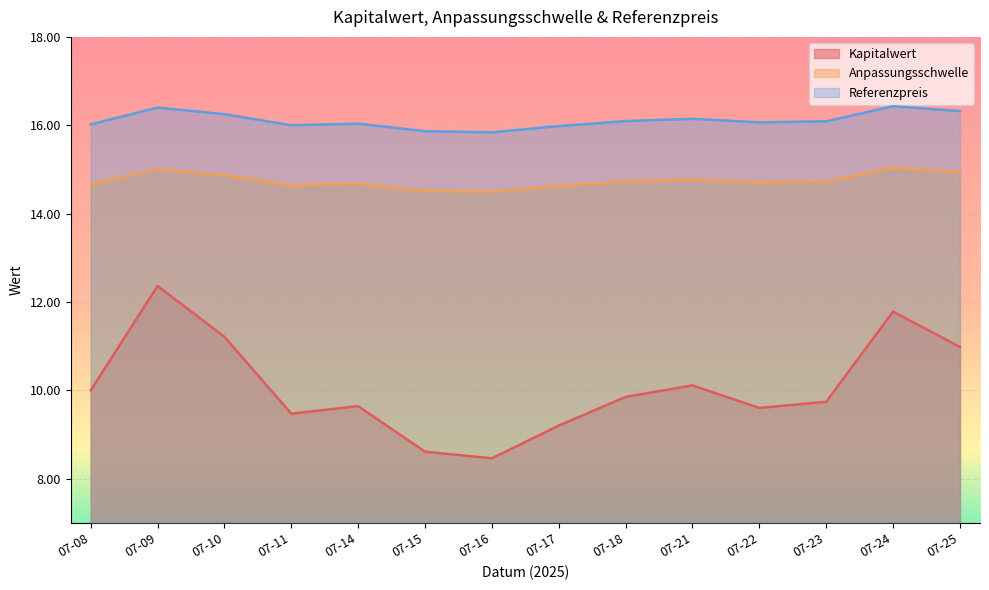

True or false: Referenzpreis and Kapitalwert intersect in this chart.

False